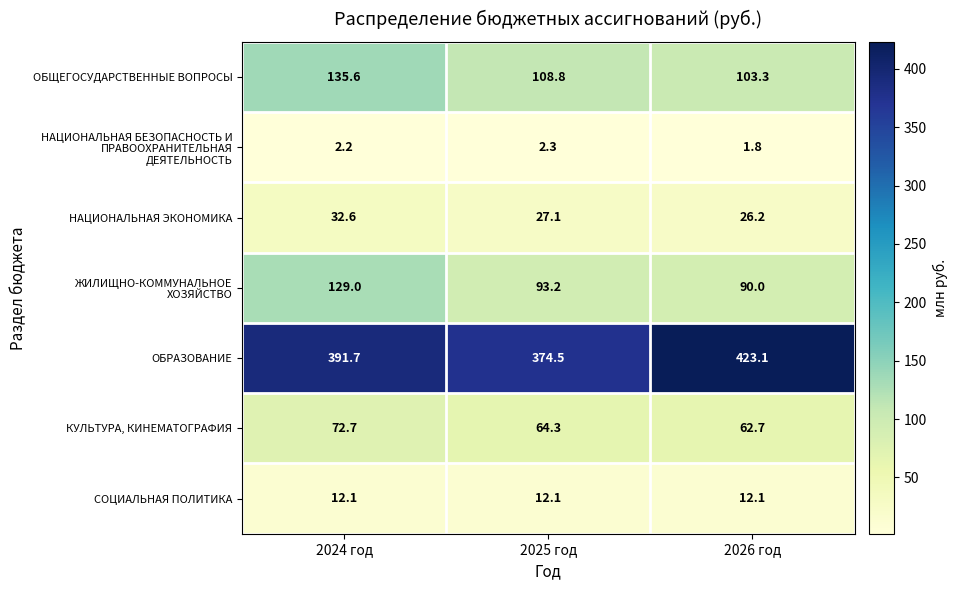

How many distinct data groups are displayed?

7